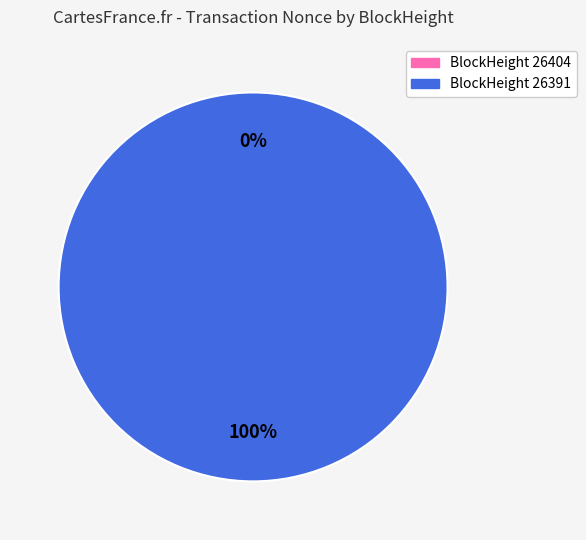

To the nearest percent, what is the average slice percentage?

50%